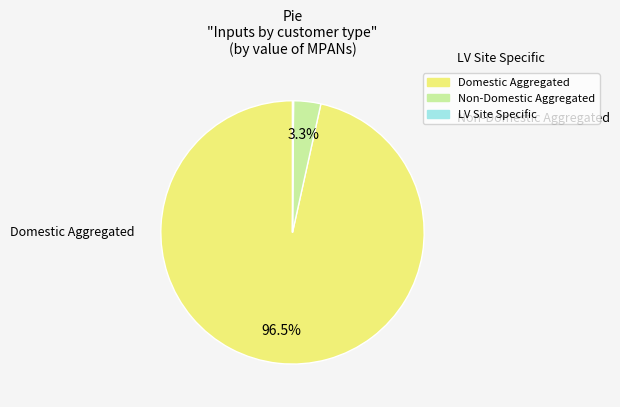

What is the total percentage of Non-Domestic Aggregated and Domestic Aggregated?

99.9%